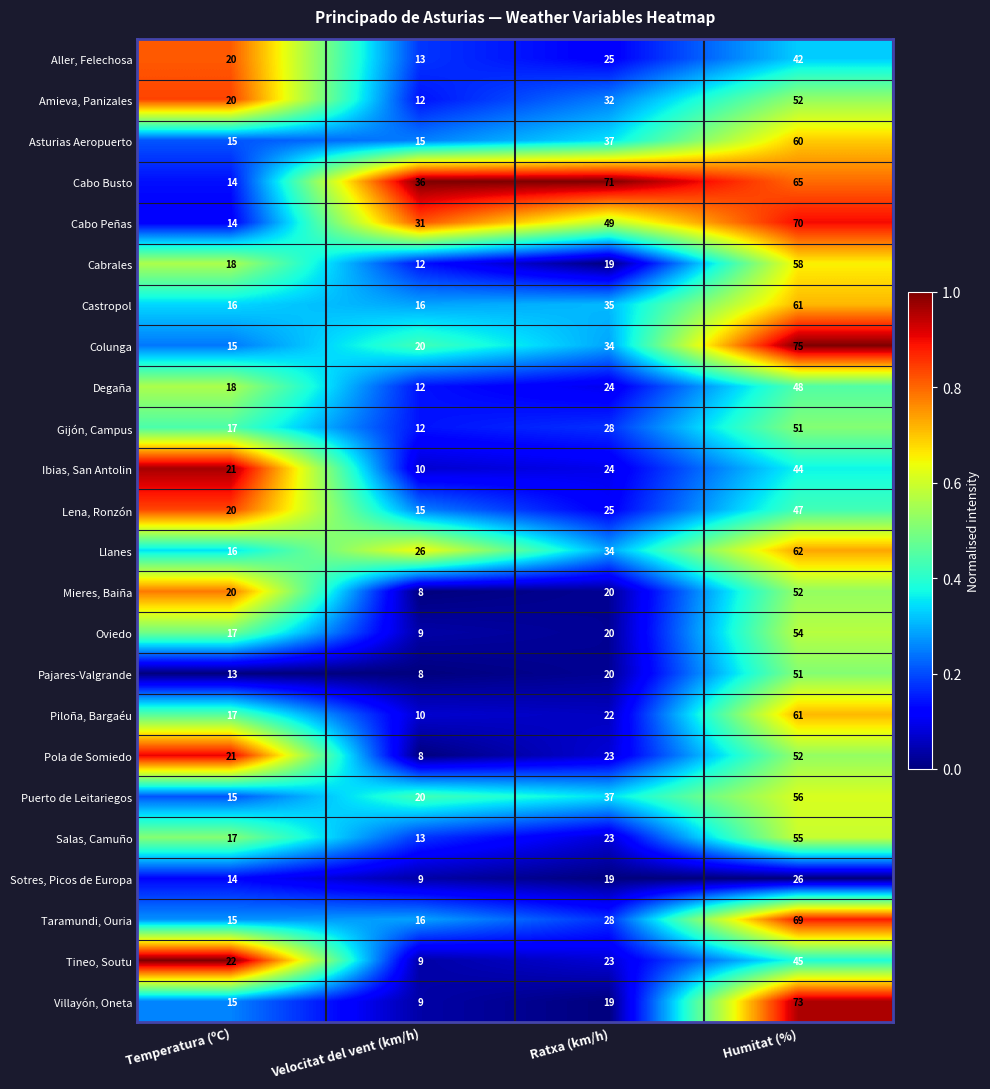

Read the Cabo Peñas value at Ratxa (km/h), to the nearest 10.

50